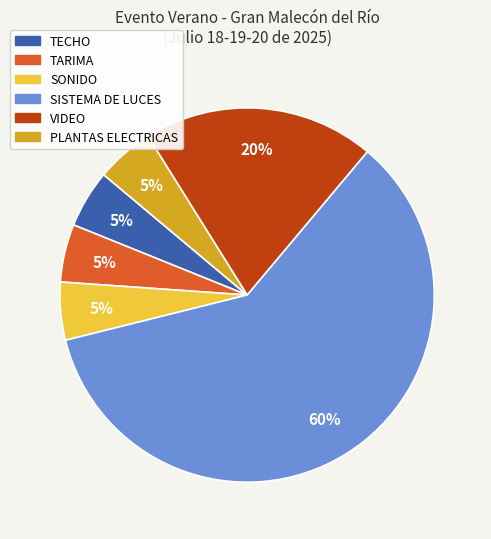

What is the ratio of the value at SISTEMA DE LUCES to the value at TECHO?

12.0